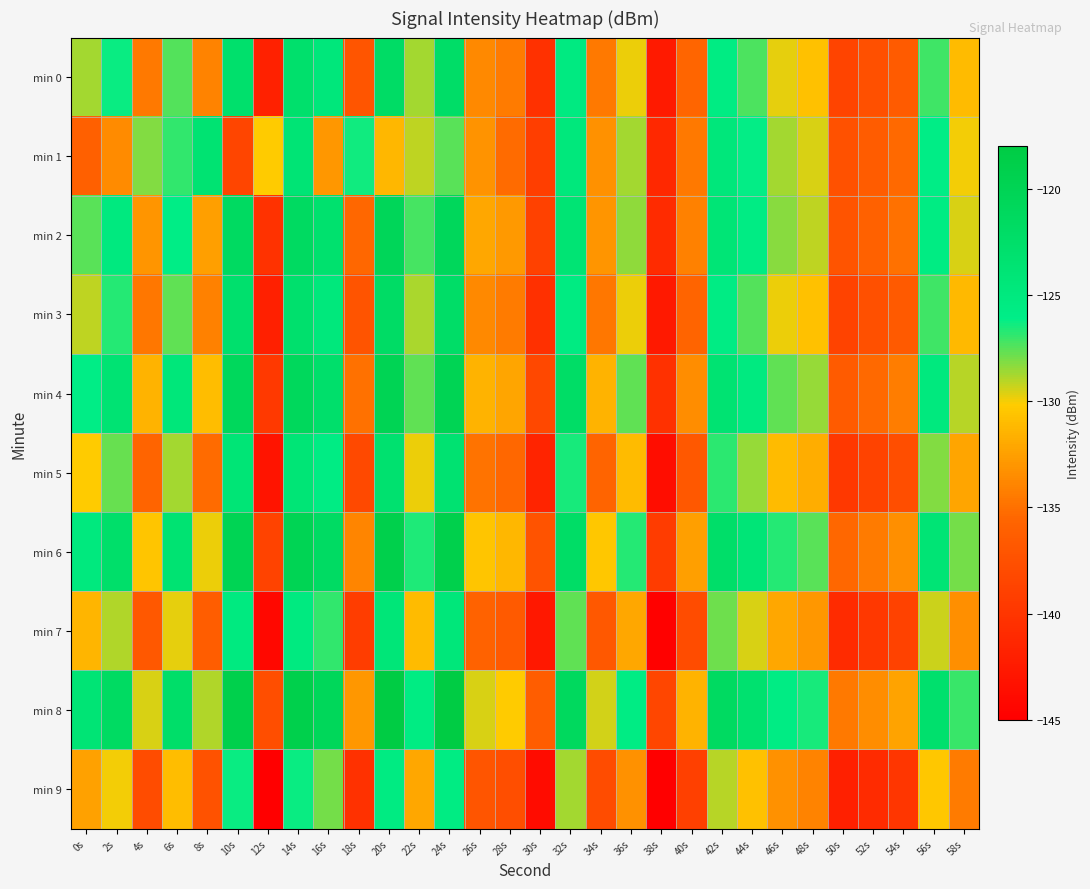

Rank the series by their maximum value, from lowest to highest.

min 9, min 7, min 1, min 5, min 0, min 3, min 2, min 4, min 6, min 8